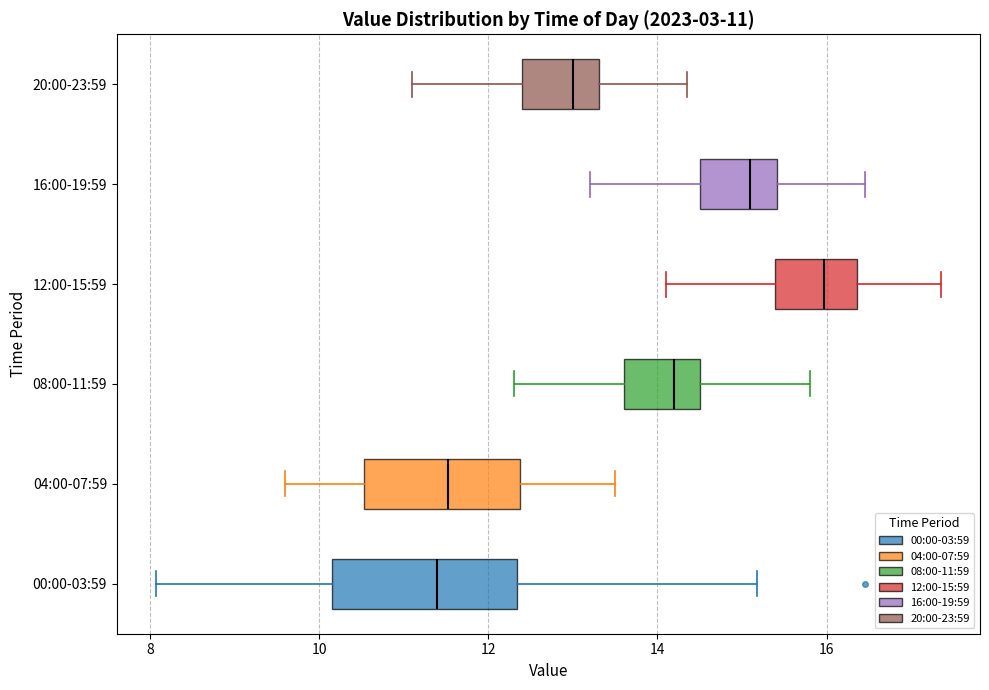

Which box is the widest, from its left edge to its right edge?

00:00-03:59